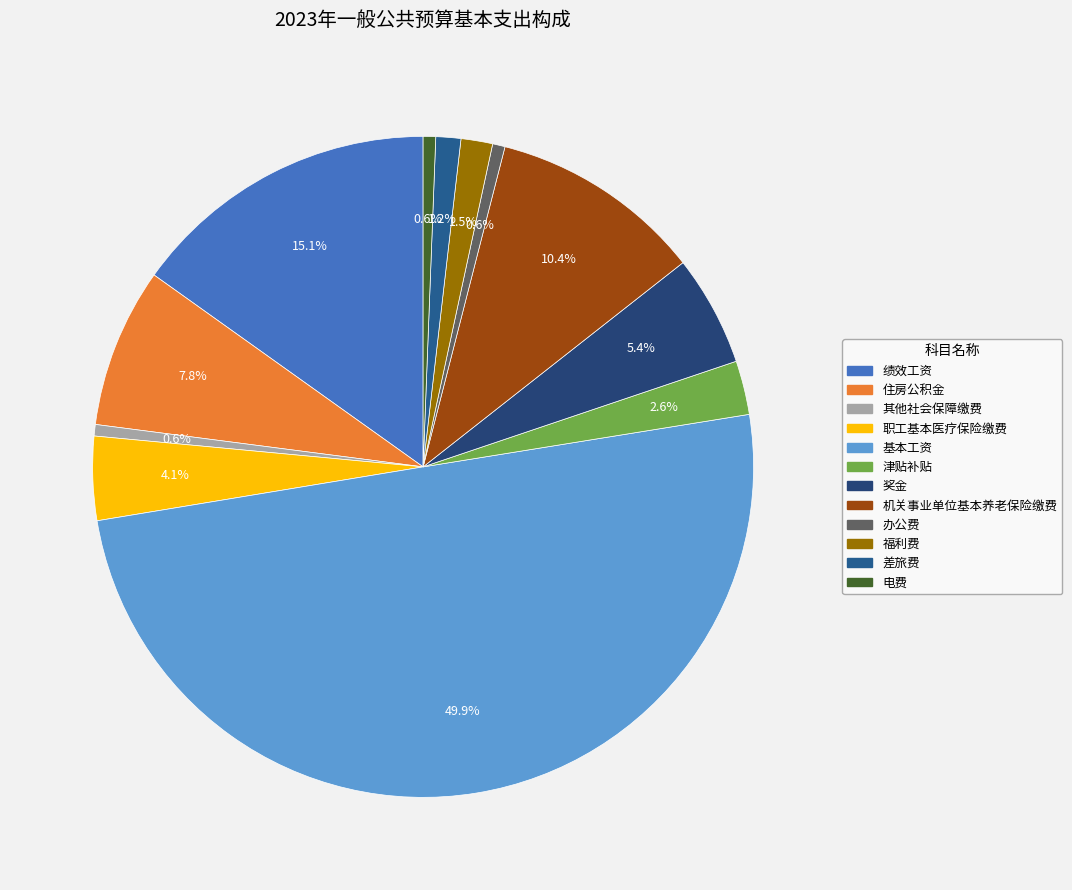

What is the total percentage of 机关事业单位基本养老保险缴费 and 其他社会保障缴费?

11.0%